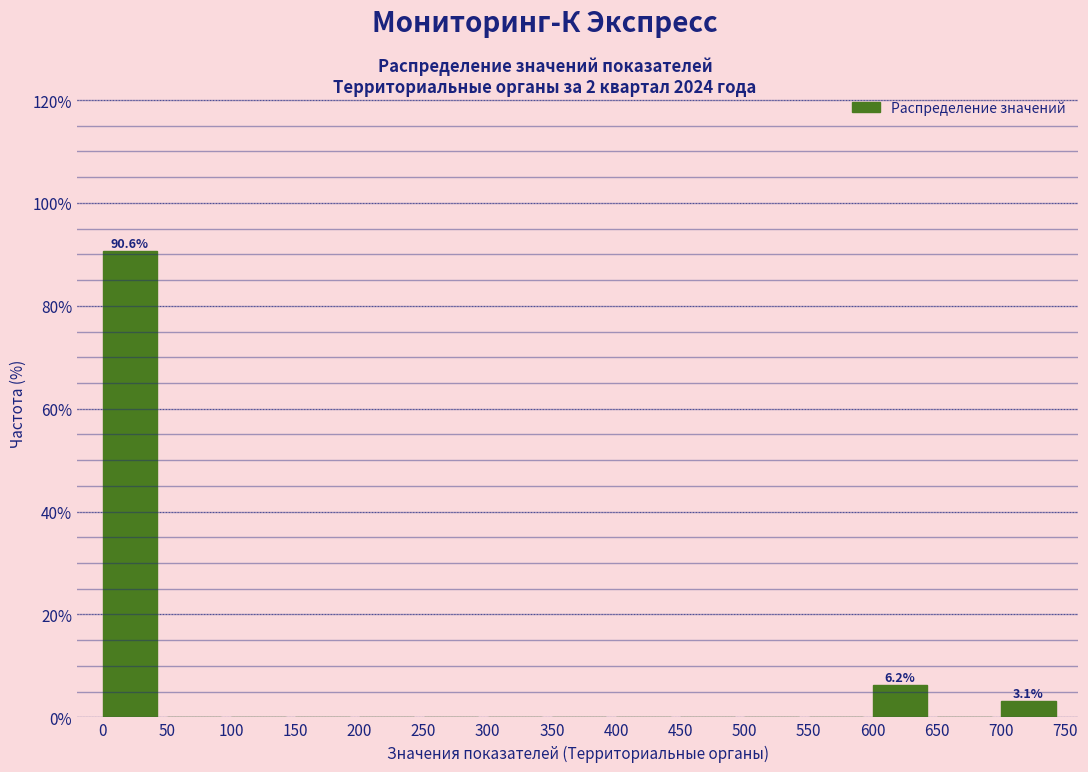

Which range on the x-axis has the tallest bar?

0 to 50